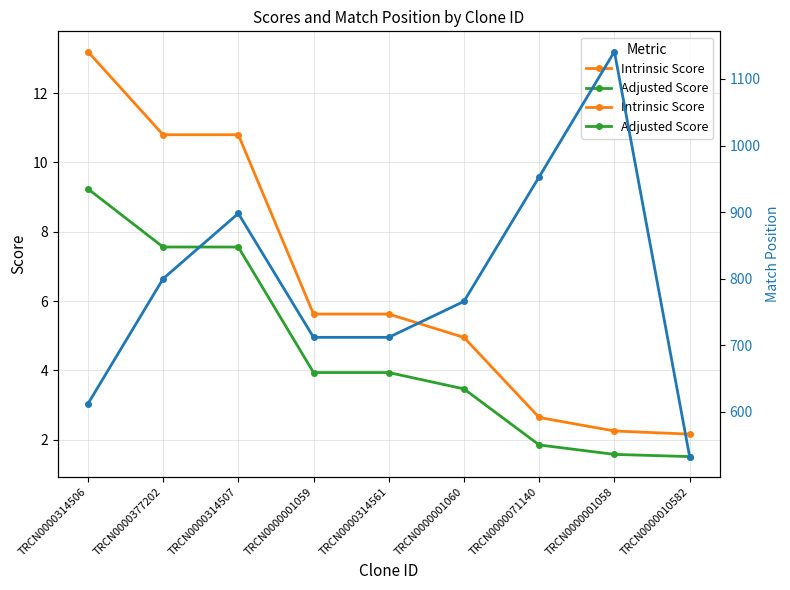

Does the chart have visible grid lines?

Yes